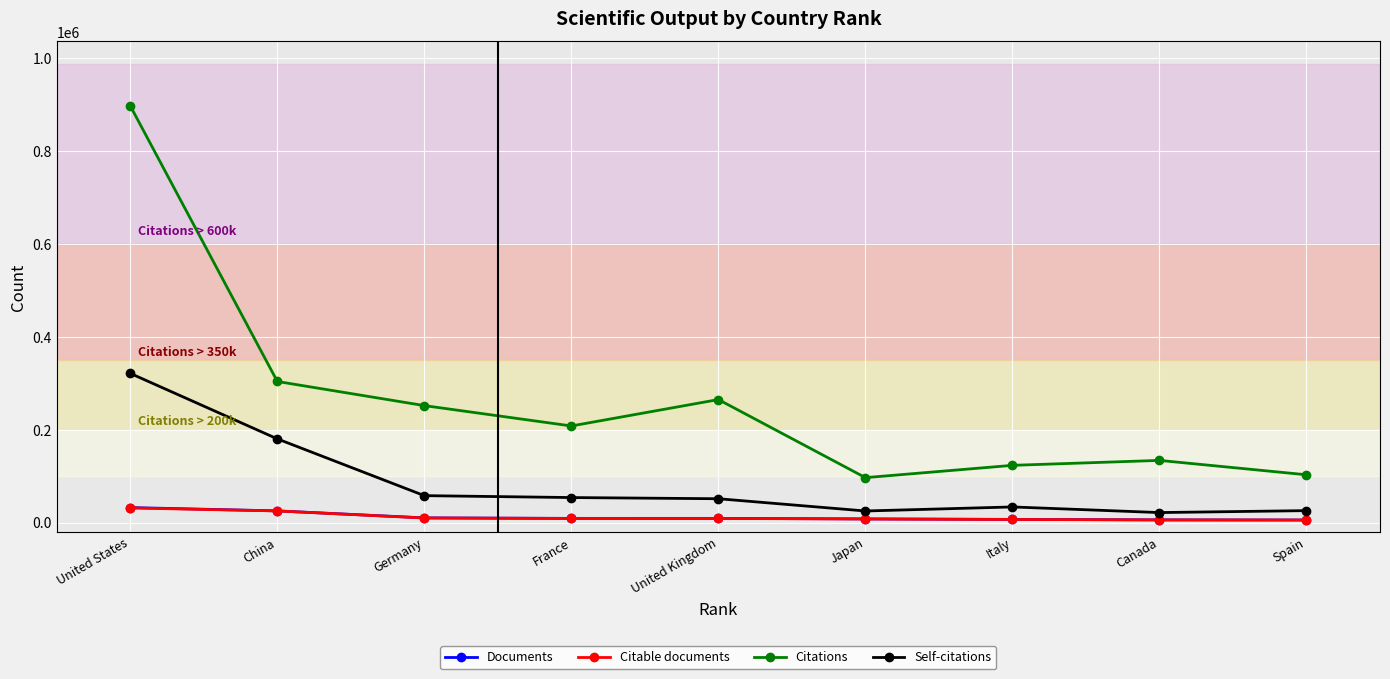

The Citations series shows 164422 at Spain. True or false?

False